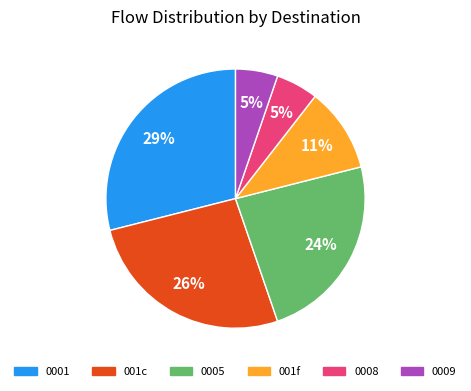

To the nearest percent, what is the difference between the largest and smallest slice percentages?

24%